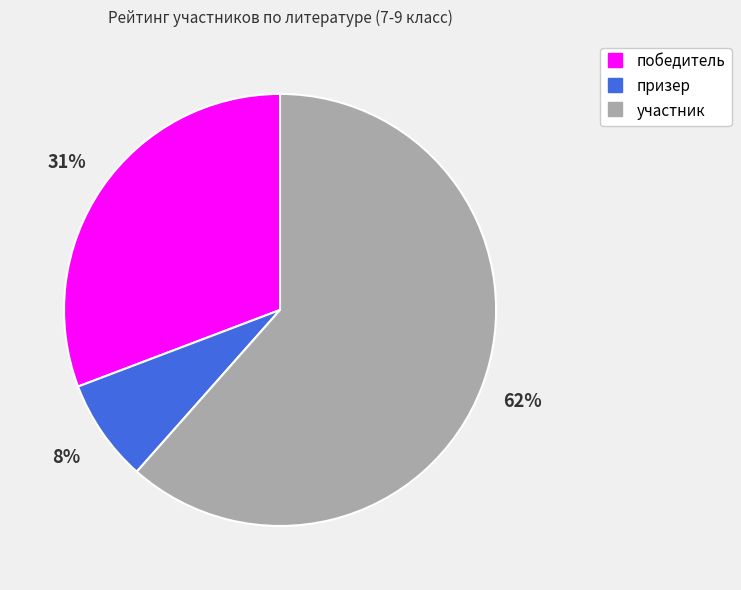

Which slice is the largest?

участник